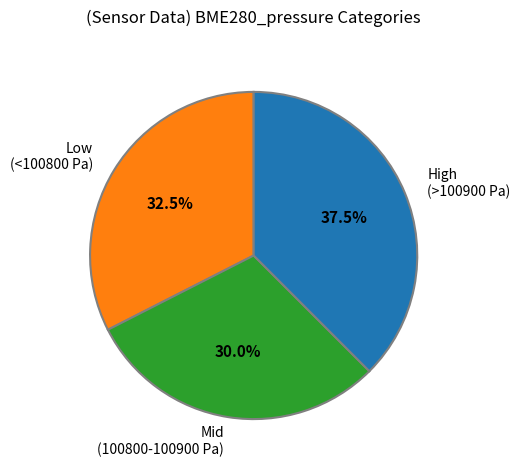

Between Low (<100800 Pa) and Mid (100800-100900 Pa), which is larger?

Low (<100800 Pa)